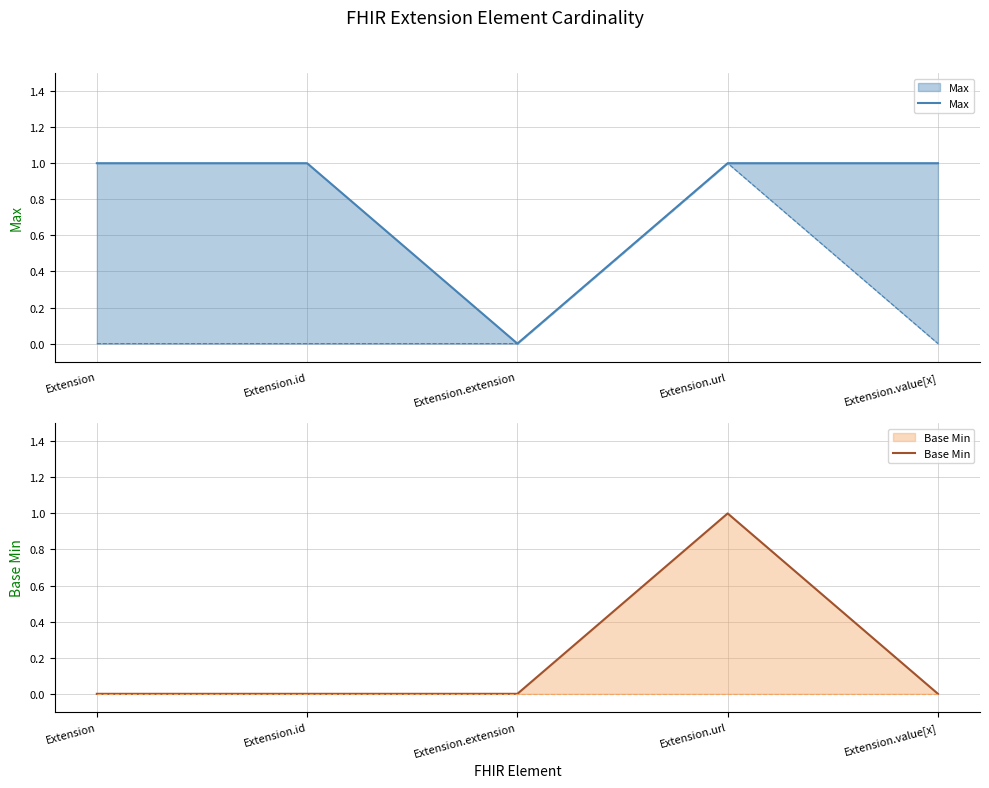

At which category does Max reach its first local valley?

Extension.extension